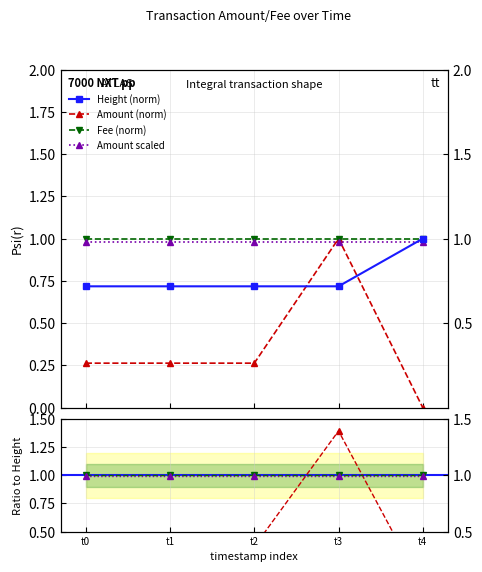

How many categories are shown in the chart?

5